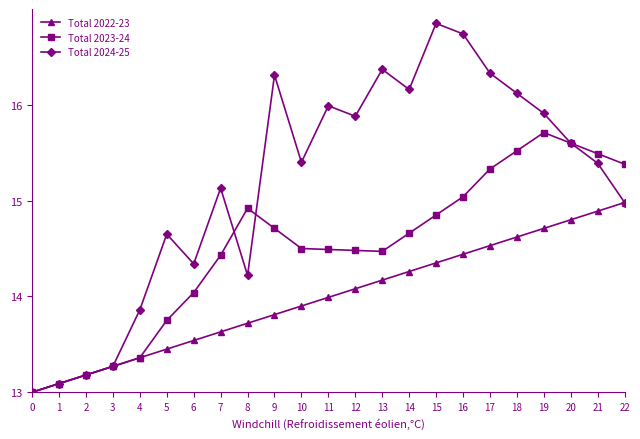

What is the difference between the Total 2024-25 values at 3 and 4?

0.6